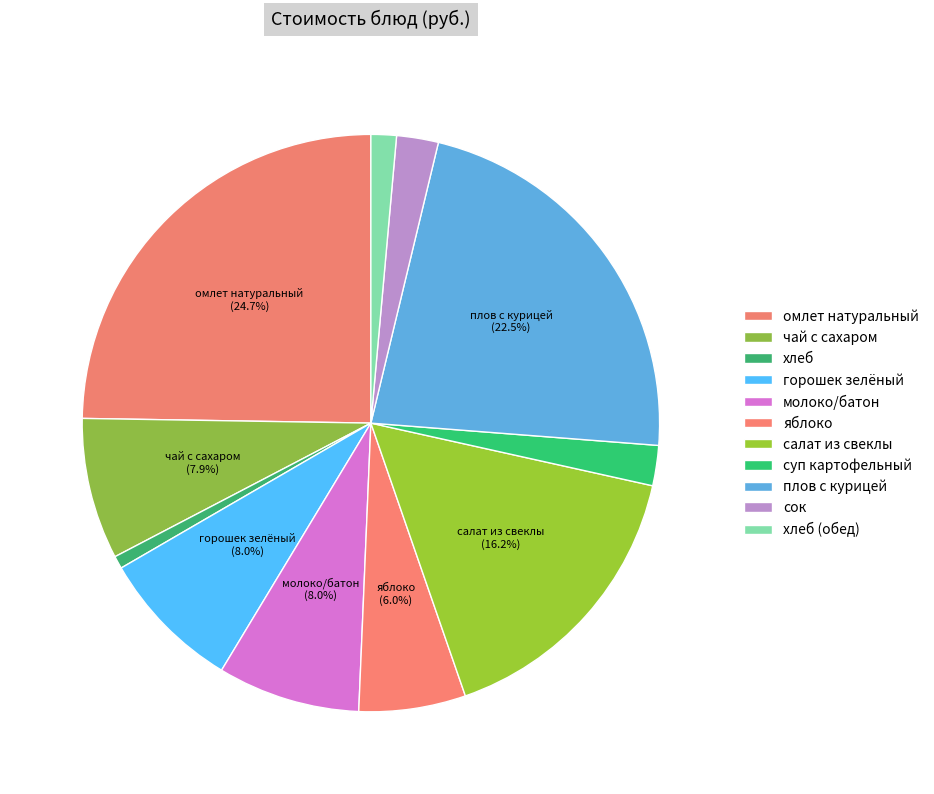

Does any single category account for the majority?

No